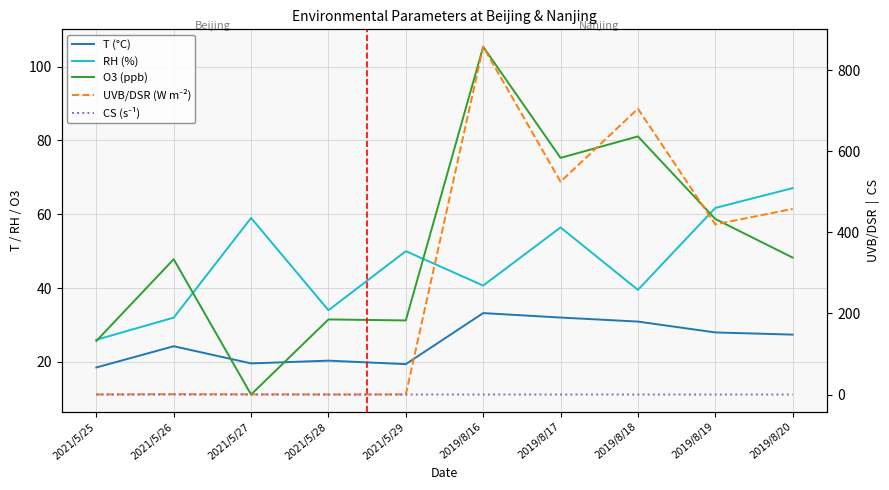

How many values in the T (°C) series exceed 27?

5